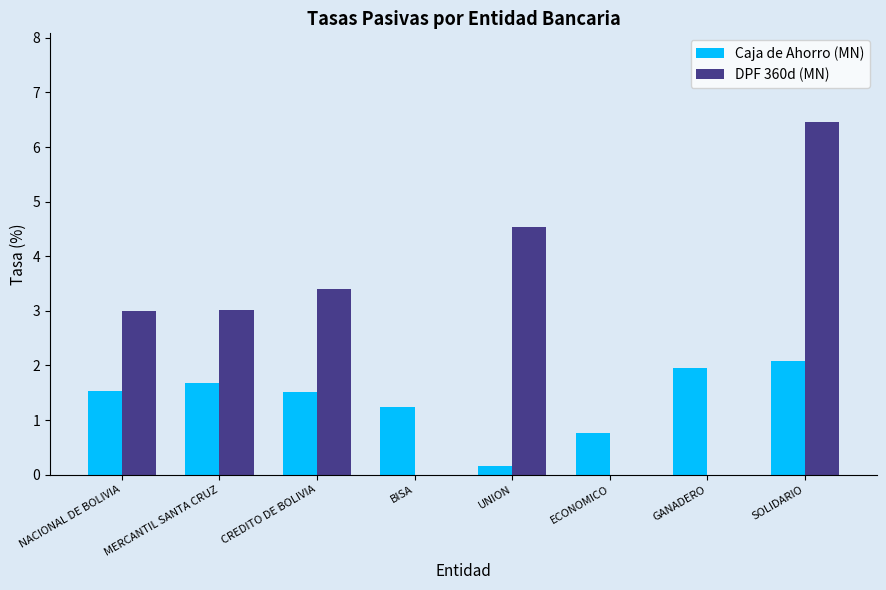

True or false: DPF 360d (MN) has a value of 3.4 at CREDITO DE BOLIVIA.

True